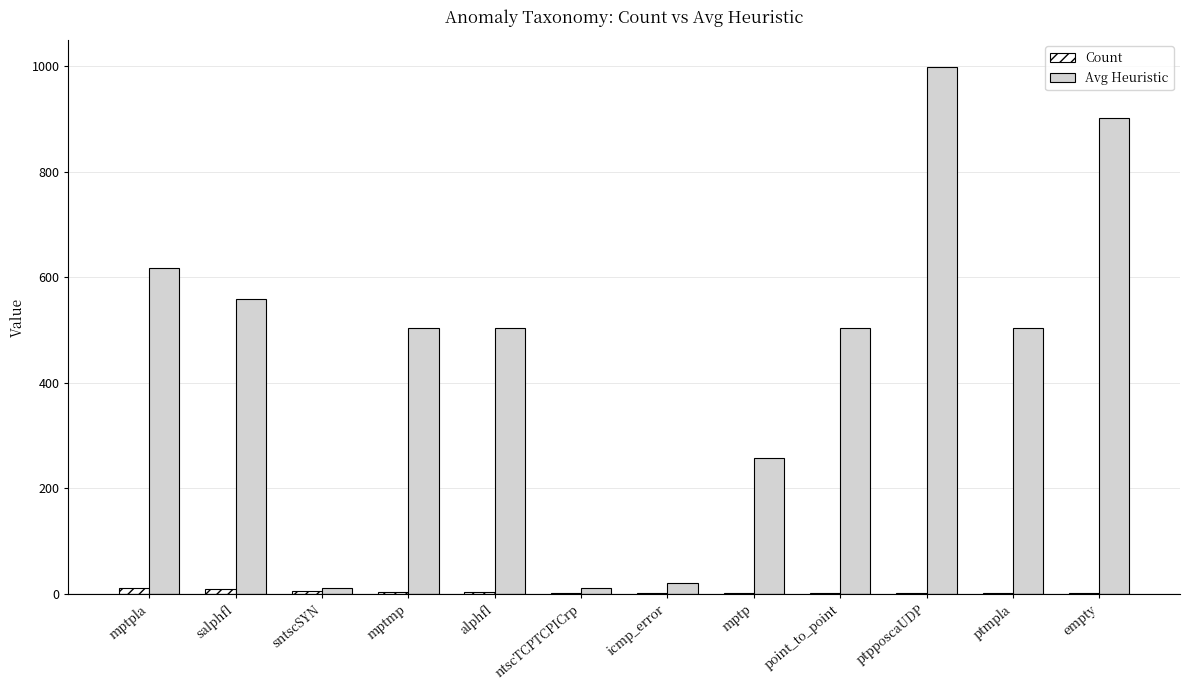

Which series has the largest range (max minus min)?

Avg Heuristic